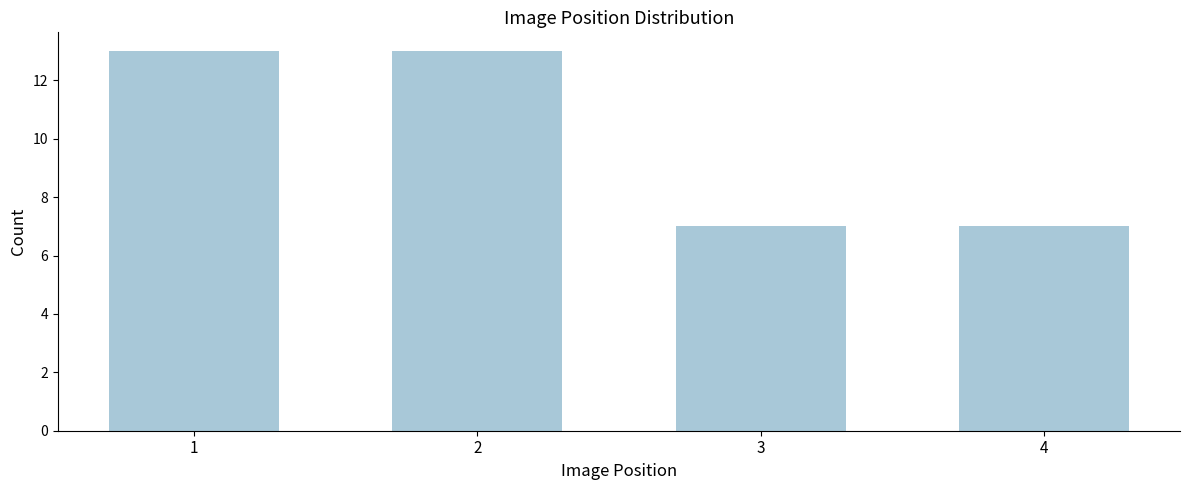

Reading right to left, list all the values displayed in this chart.

7	7	13	13